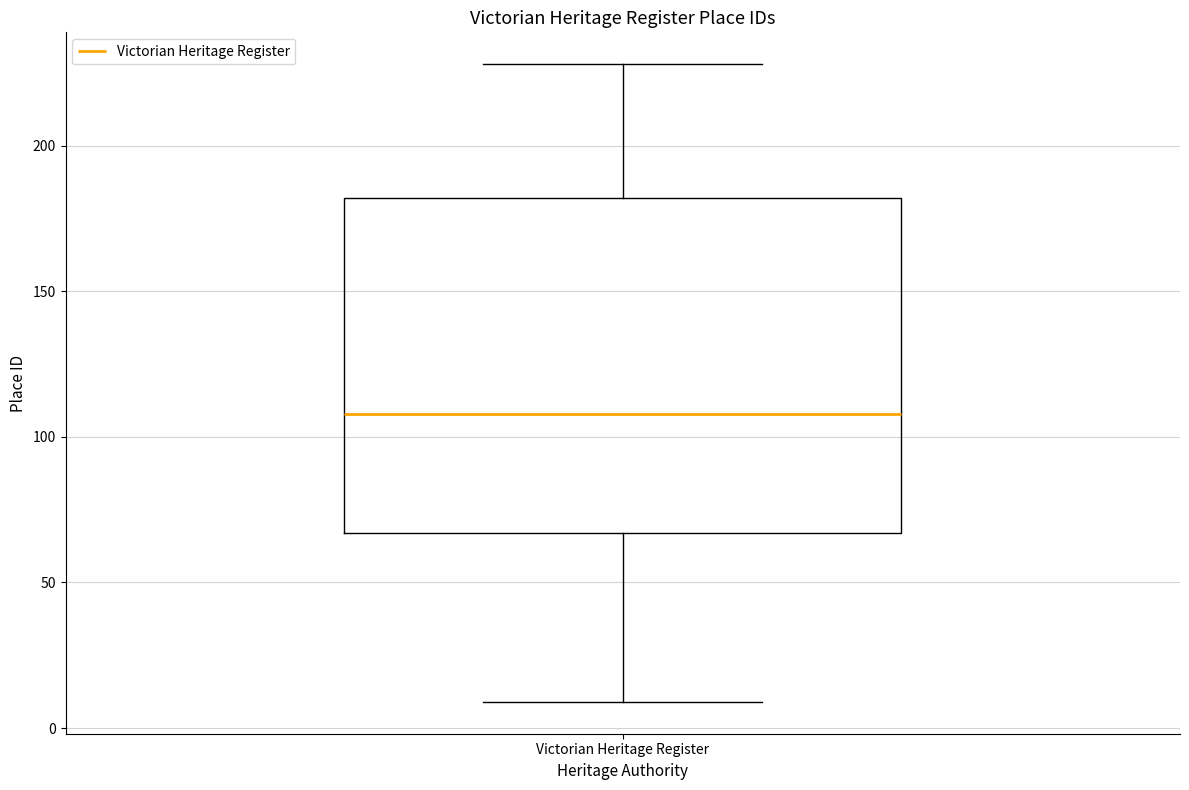

Where does the upper whisker of the box for Victorian Heritage Register end on the y-axis? The values are not printed on the chart, so give them approximately, as read against the axis.

230